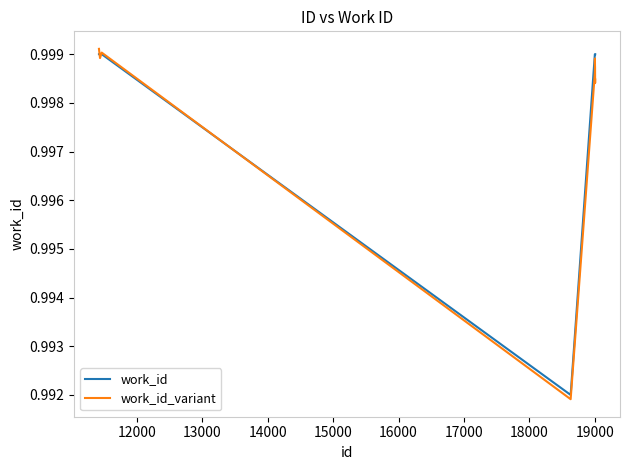

After their last crossing, which series has the higher values: work_id or work_id_variant?

work_id